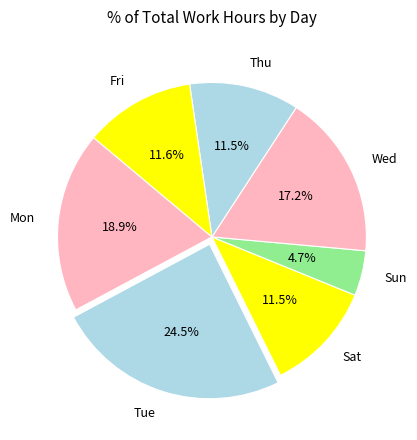

What percentage is NOT represented by Tue?

75.5%